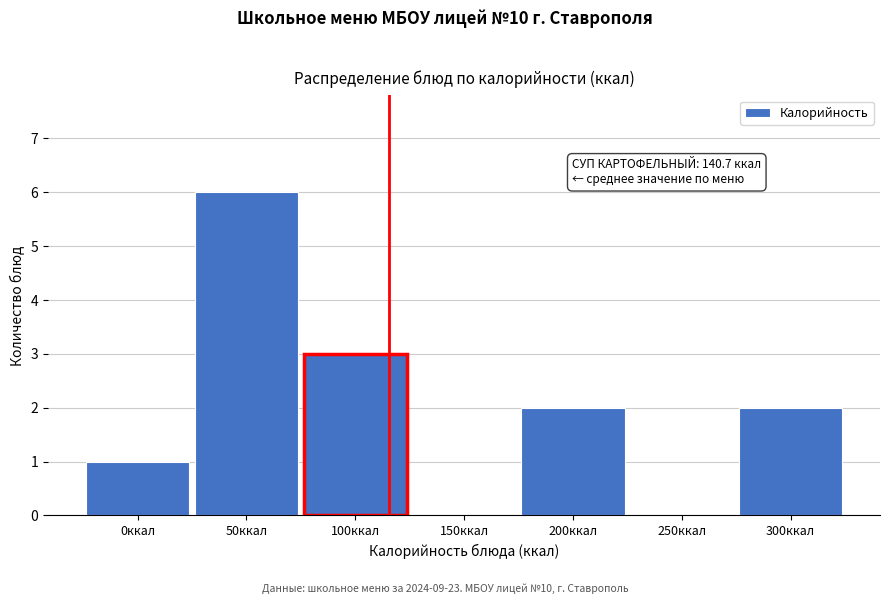

Reading right to left, extract all data points from this chart.

300ккал=2	250ккал=0	200ккал=2	150ккал=0	100ккал=3	50ккал=6	0ккал=1